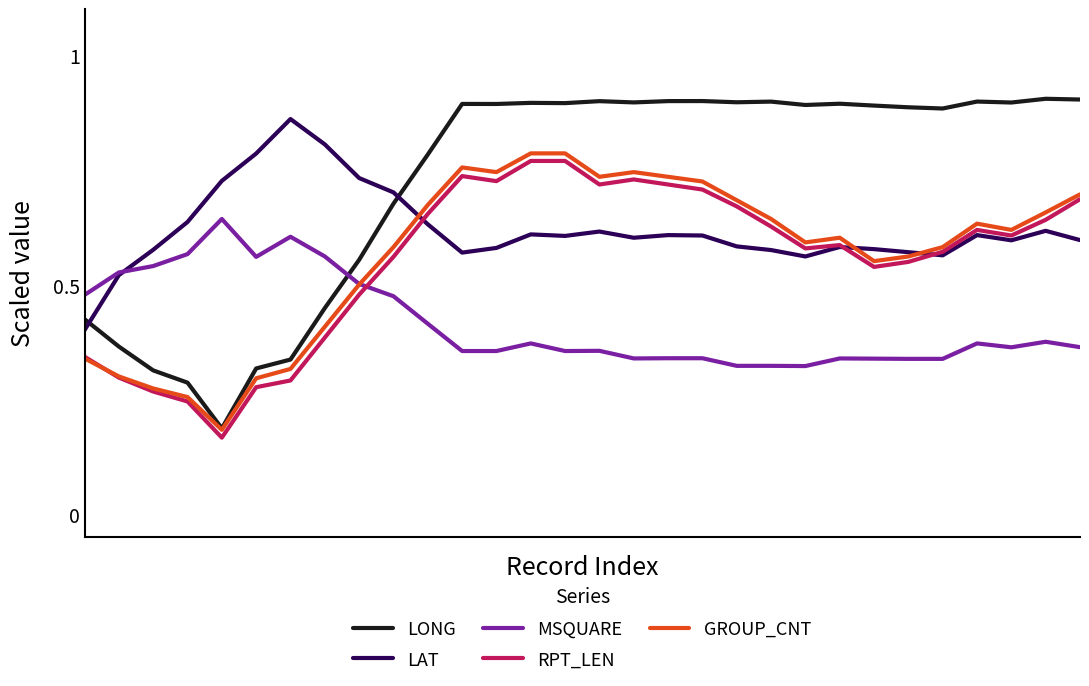

True or false: MSQUARE and LONG intersect in this chart.

True